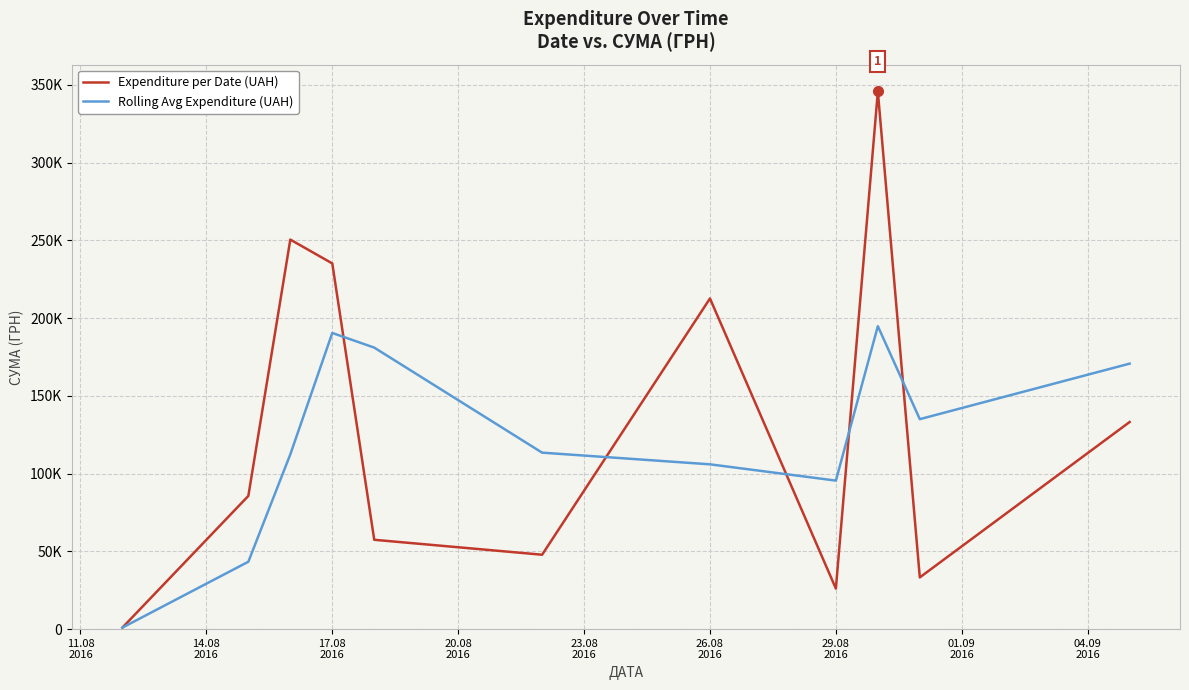

Is this an area chart (filled region under the line)?

No